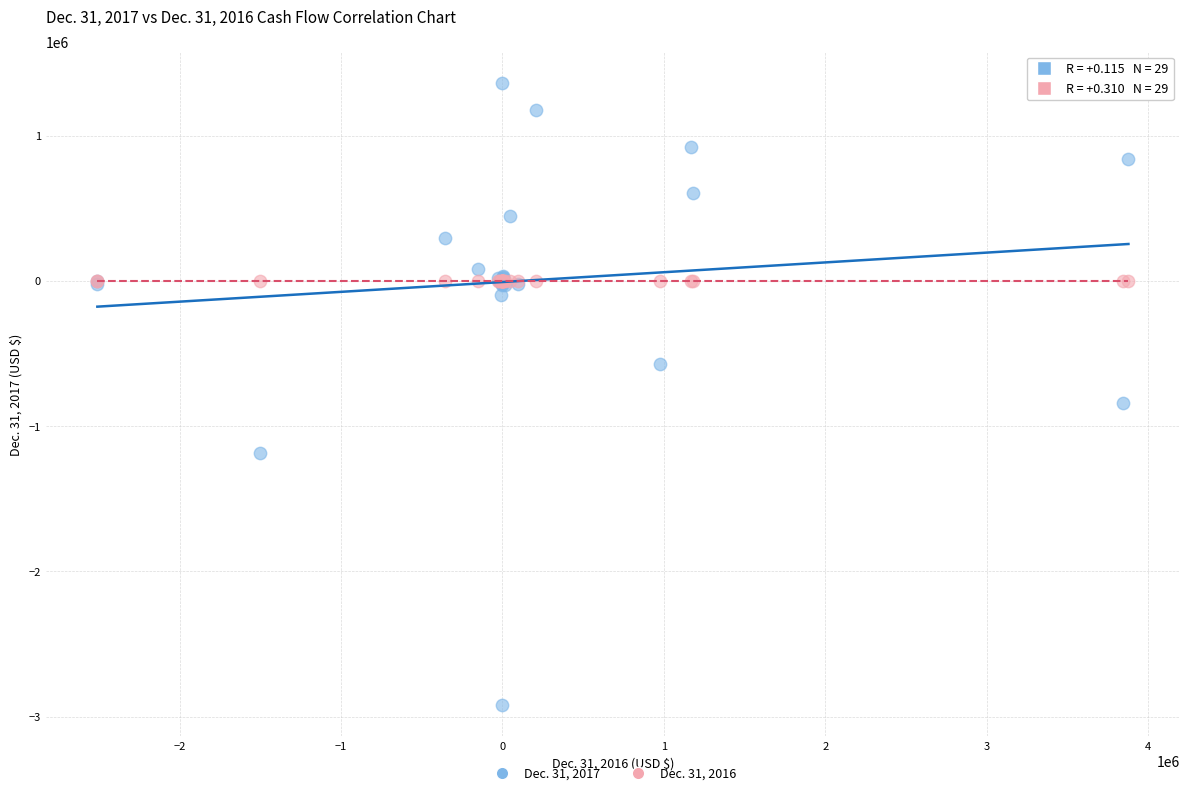

Which series contains the lowest Y value?

Dec. 31, 2017